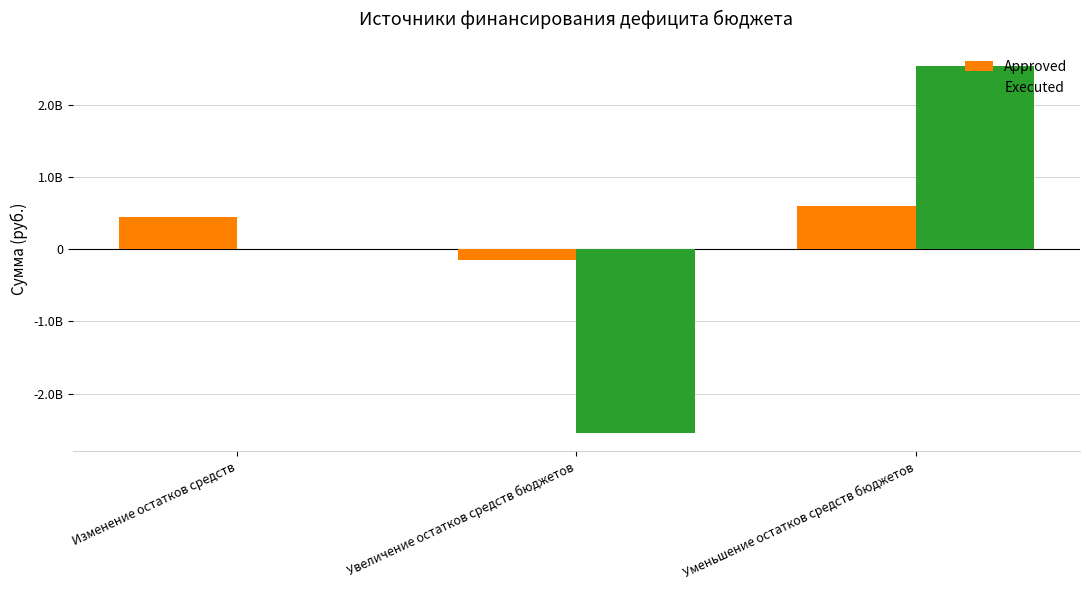

Which category has the highest value in the Approved series?

Уменьшение остатков средств бюджетов